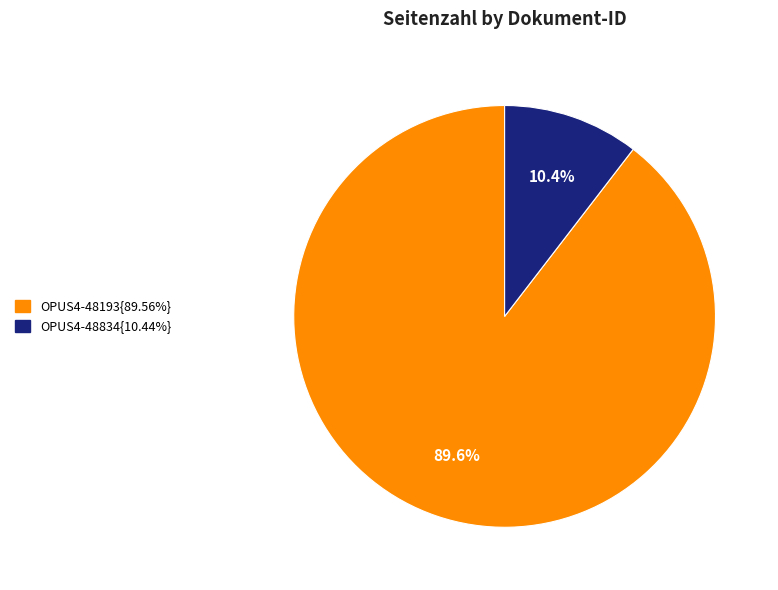

Is there any slice that represents more than half of the pie?

Yes